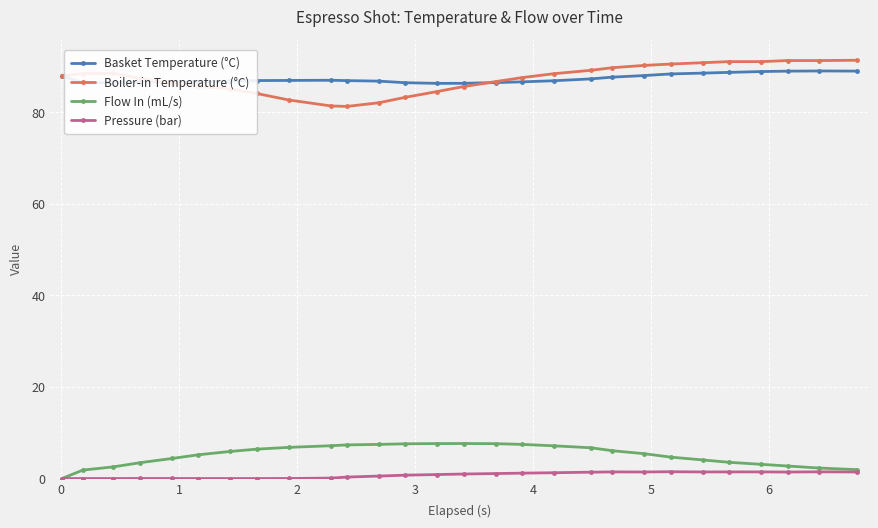

True or false: Flow In (mL/s) and Boiler-in Temperature (°C) cross at least once.

False